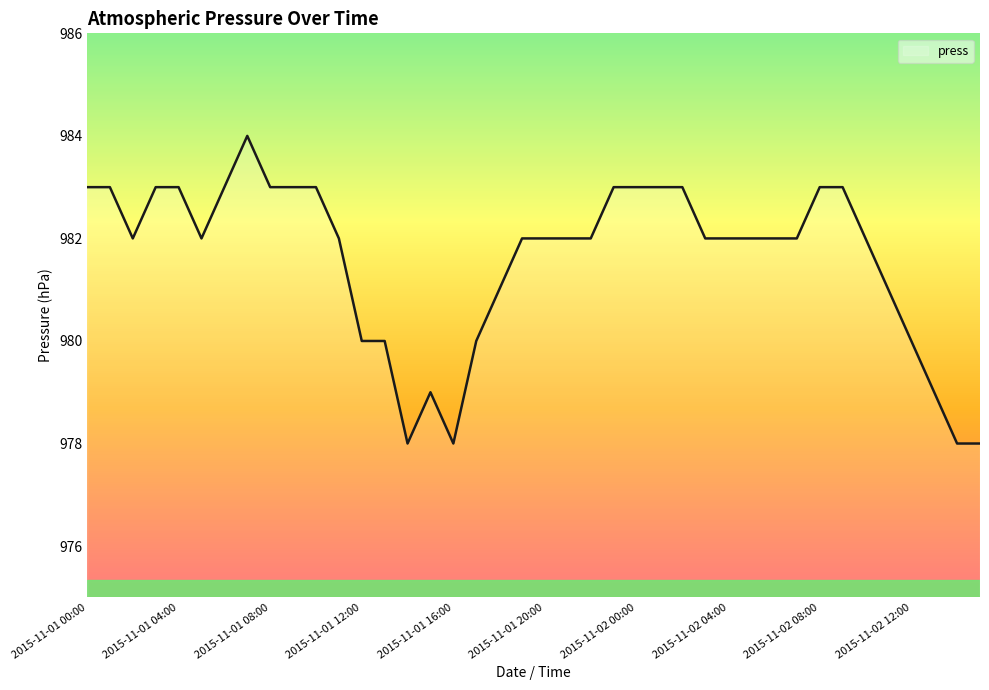

What is the smallest value displayed?

978